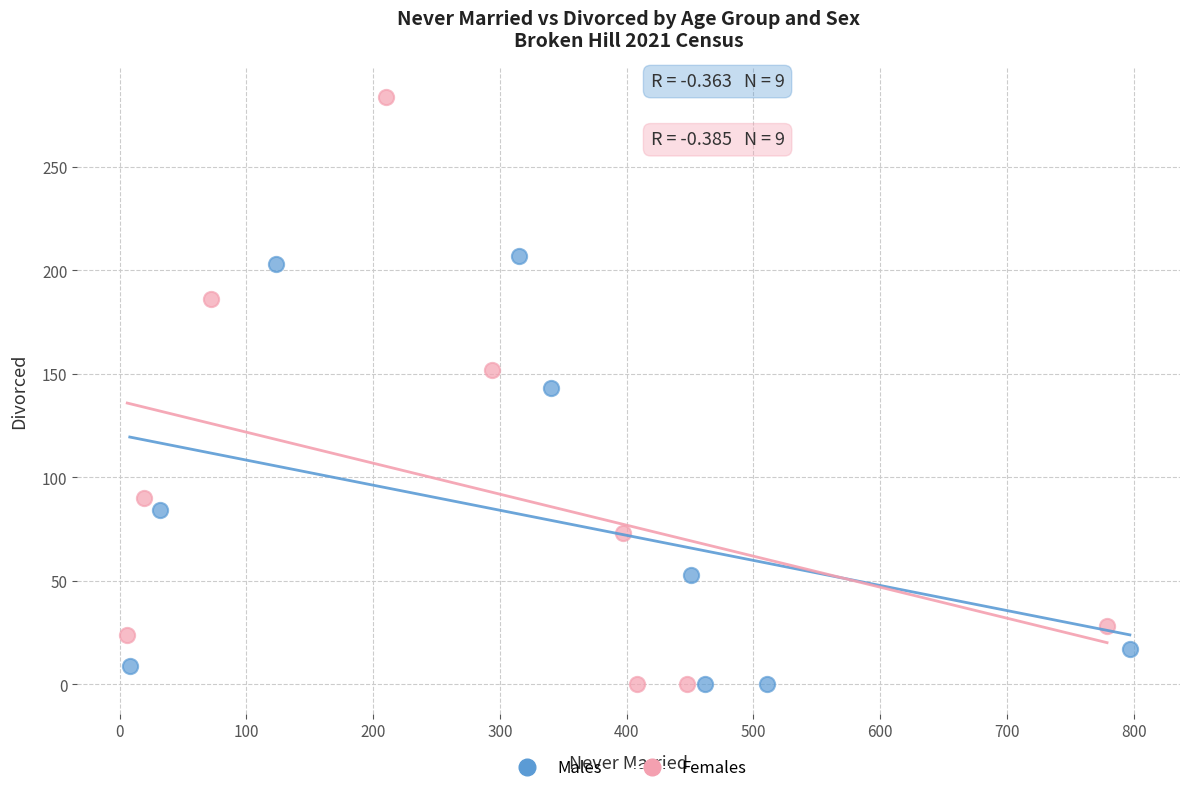

Which series contains the highest Y value?

Females